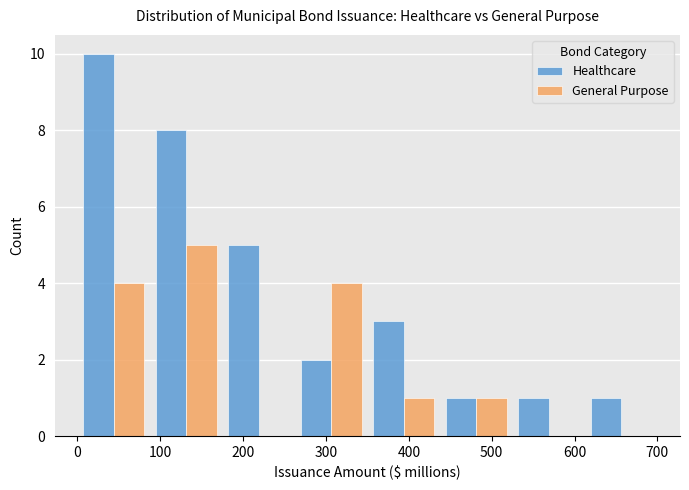

What is the height of the General Purpose bar covering 260 to 350 on the x-axis? Neither the bar edges nor the heights are printed on the chart, so give them approximately, as read against the axes.

4